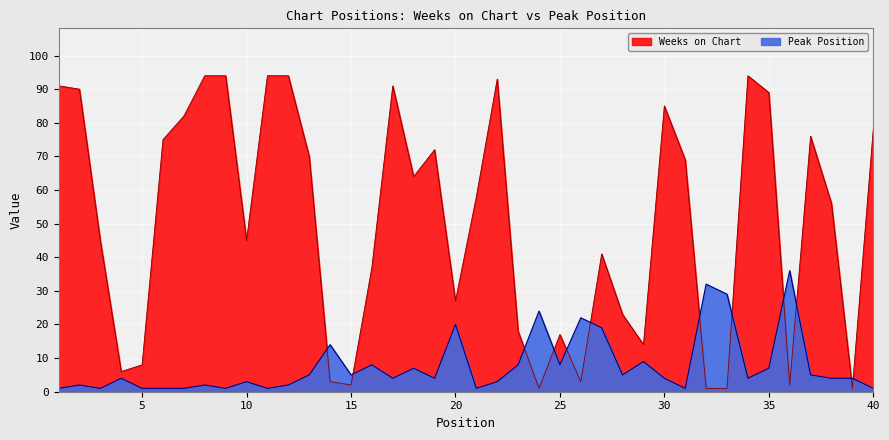

Reading right to left, what are all the values shown in this chart?

Weeks on Chart: 78	1	56	76	2	89	94	1	1	69	85	14	23	41	3	17	1	18	93	58	27	72	64	91	37	2	3	70	94	94	45	94	94	82	75	8	6	45	90	91
Peak Position: 1	4	4	5	36	7	4	29	32	1	4	9	5	19	22	8	24	8	3	1	20	4	7	4	8	5	14	5	2	1	3	1	2	1	1	1	4	1	2	1